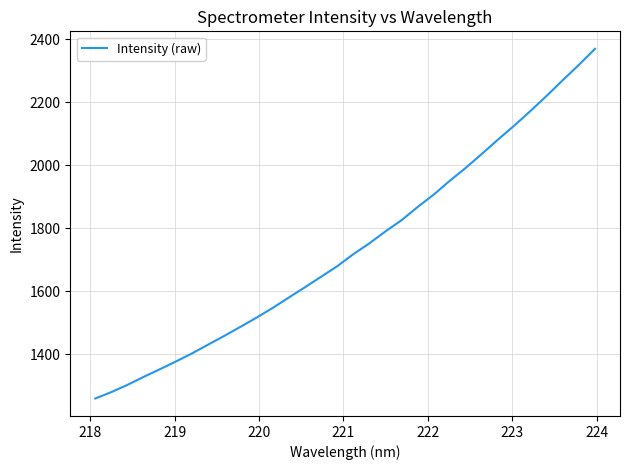

Is this an area chart (filled region under the line)?

No